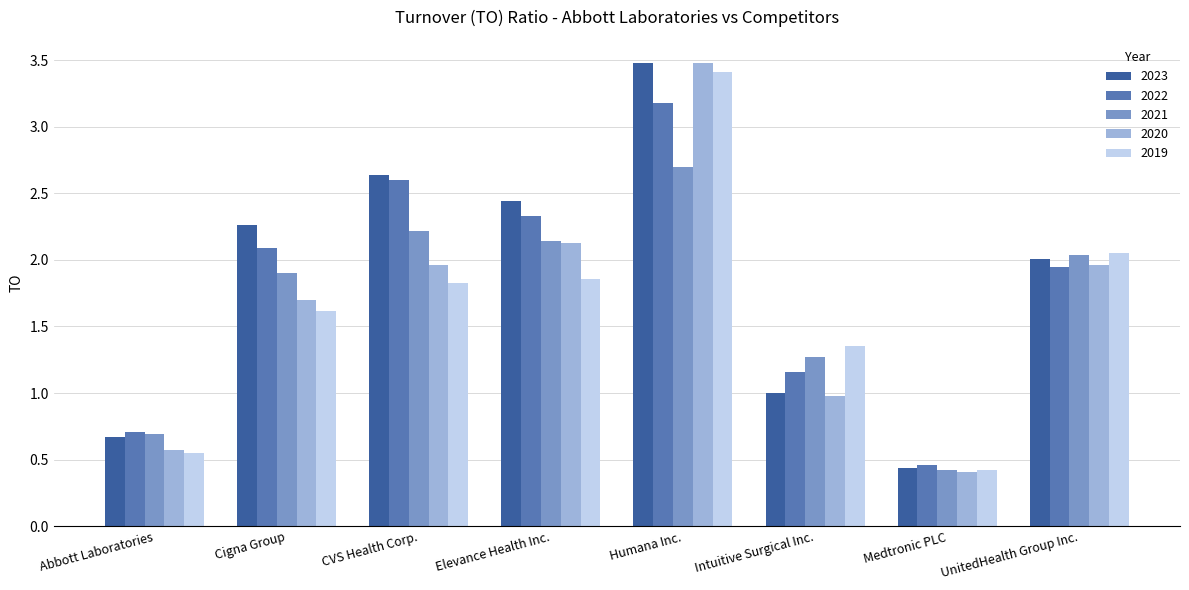

What is the label of the 3rd bar from the right?

Intuitive Surgical Inc.